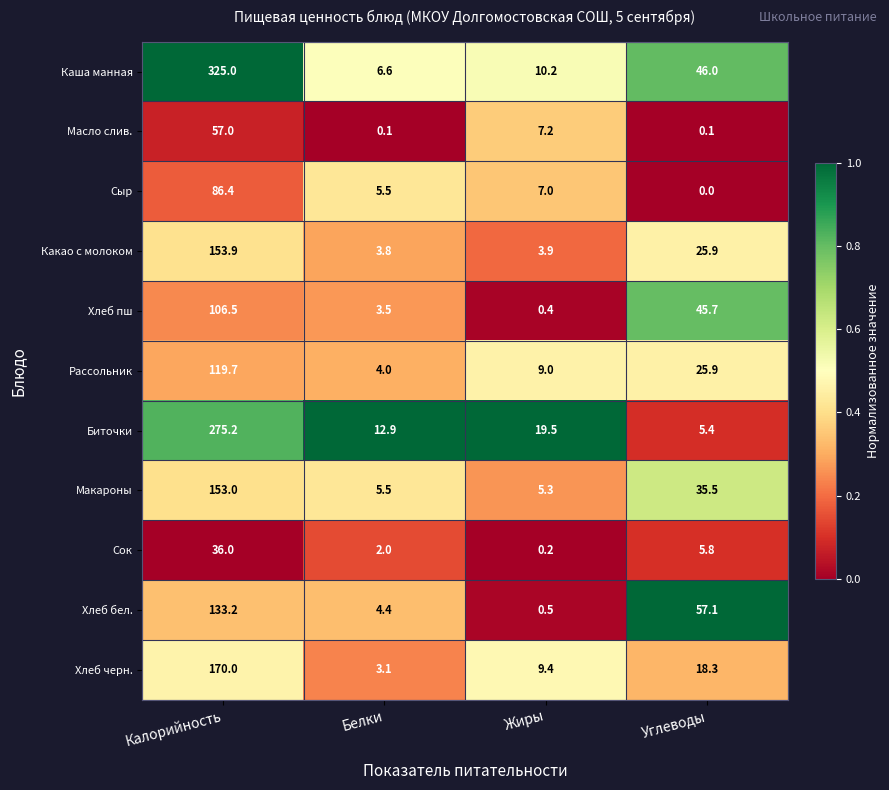

Which series has the largest total across all categories?

Каша манная